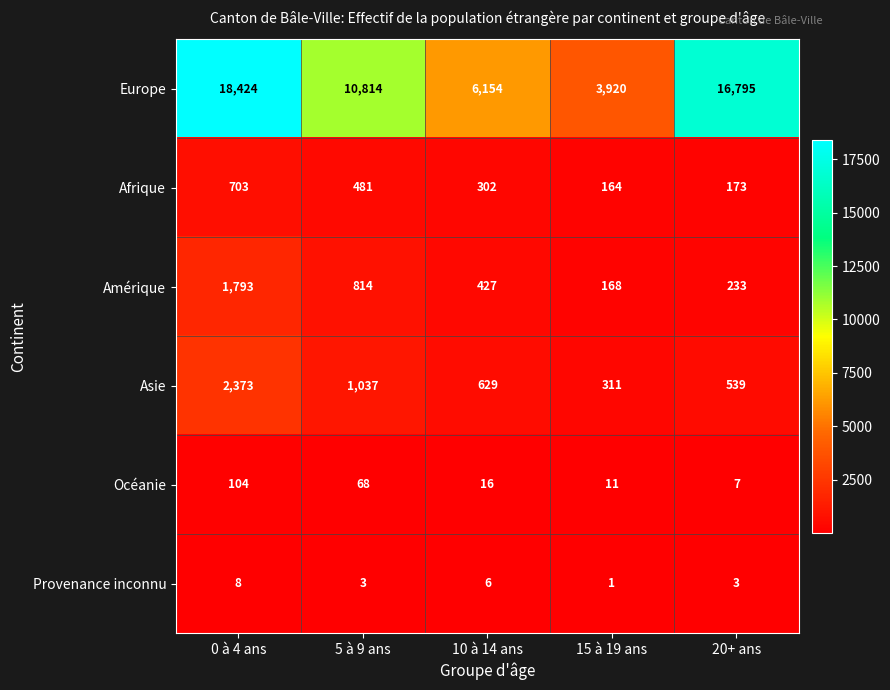

How many categories are shown in the chart?

5